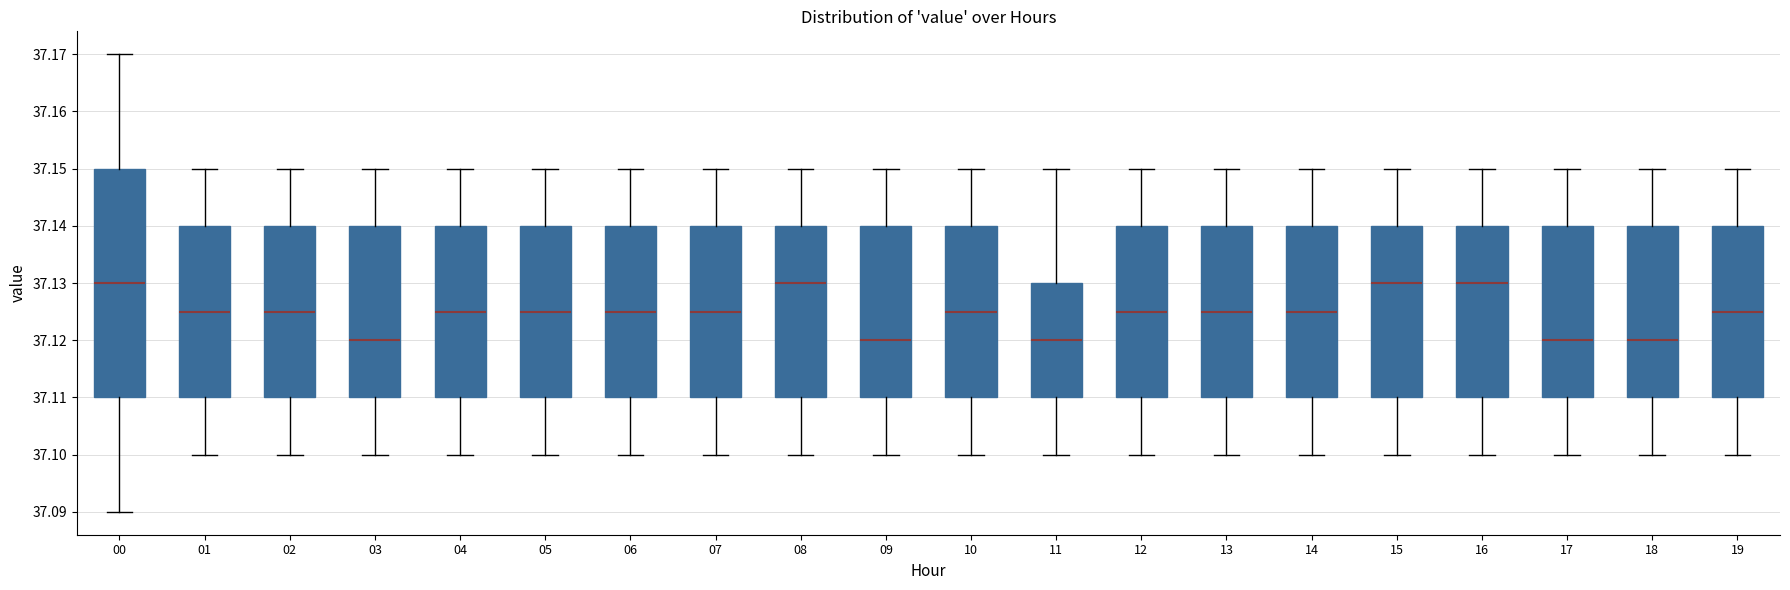

Which box is the tallest, from its lower edge to its upper edge?

00